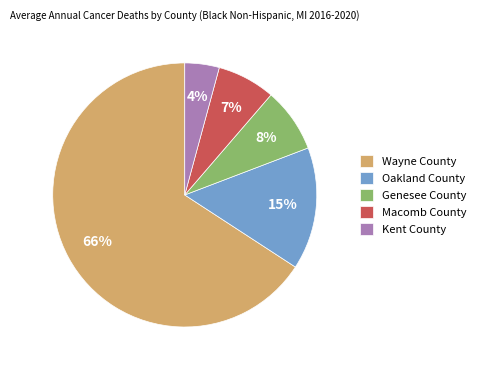

Count the number of slices in the pie.

5